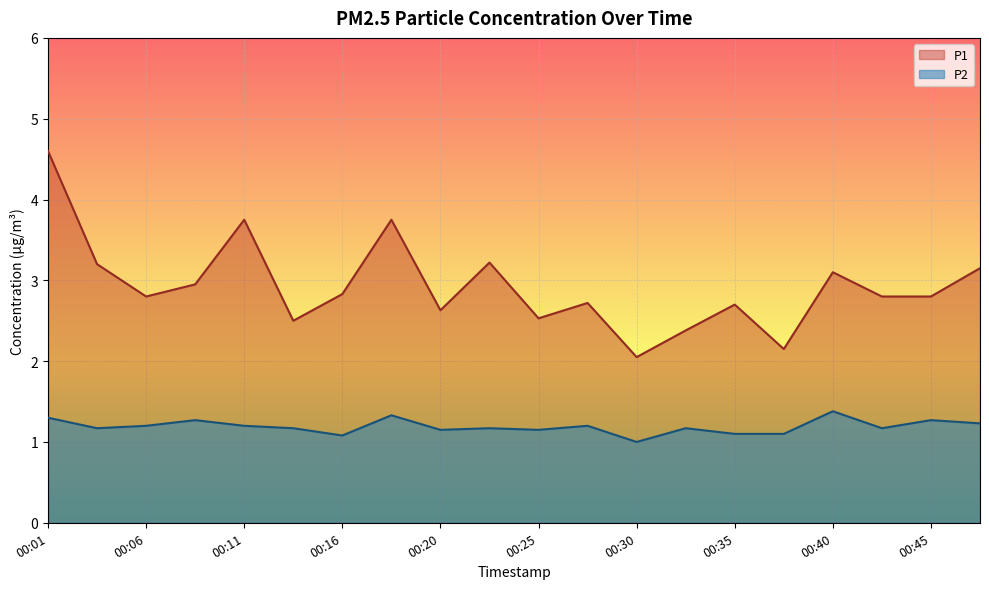

What is the difference between the maximum and second lowest values in the P2 series?

0.3